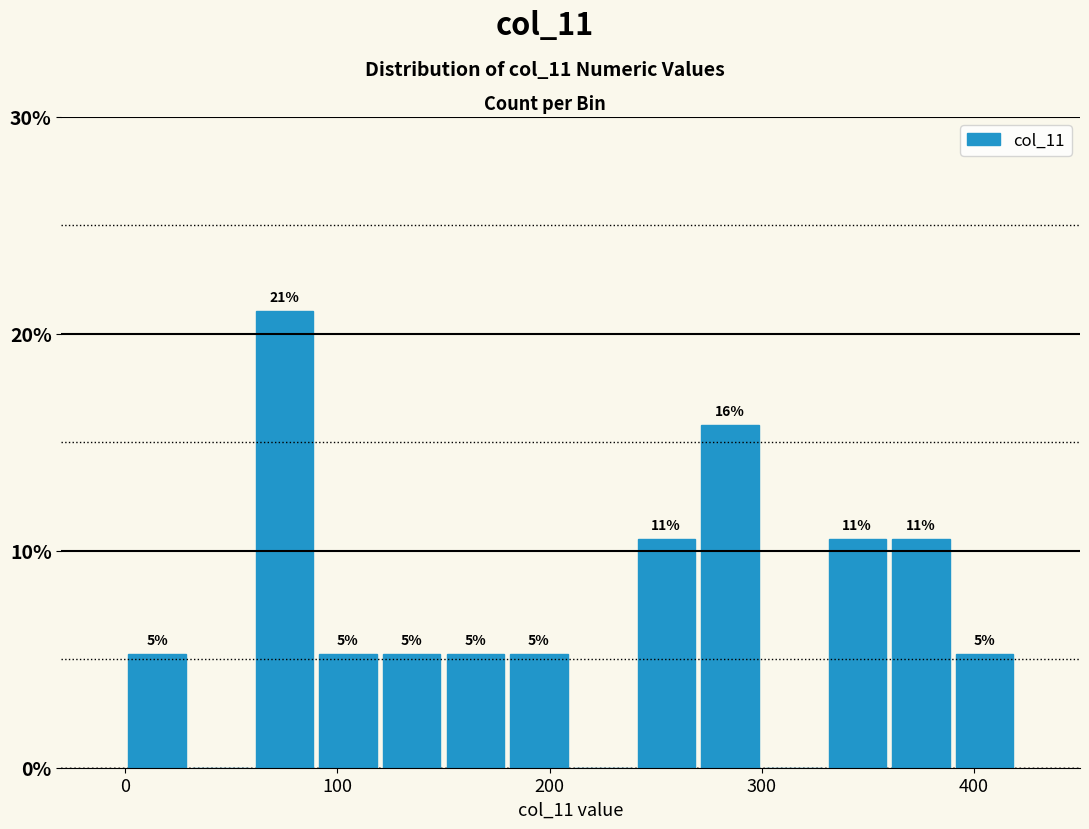

Read against the x-axis, roughly where is the centre of the tallest bar?

80